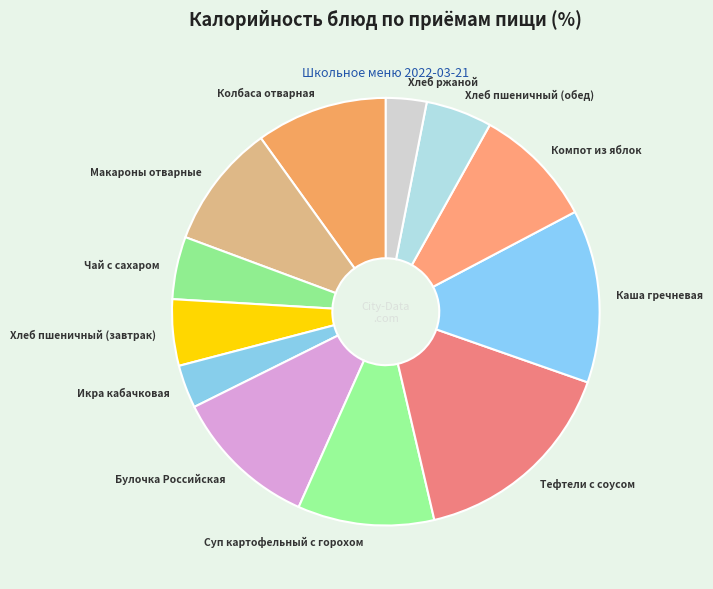

Is there any slice that represents more than half of the pie?

No